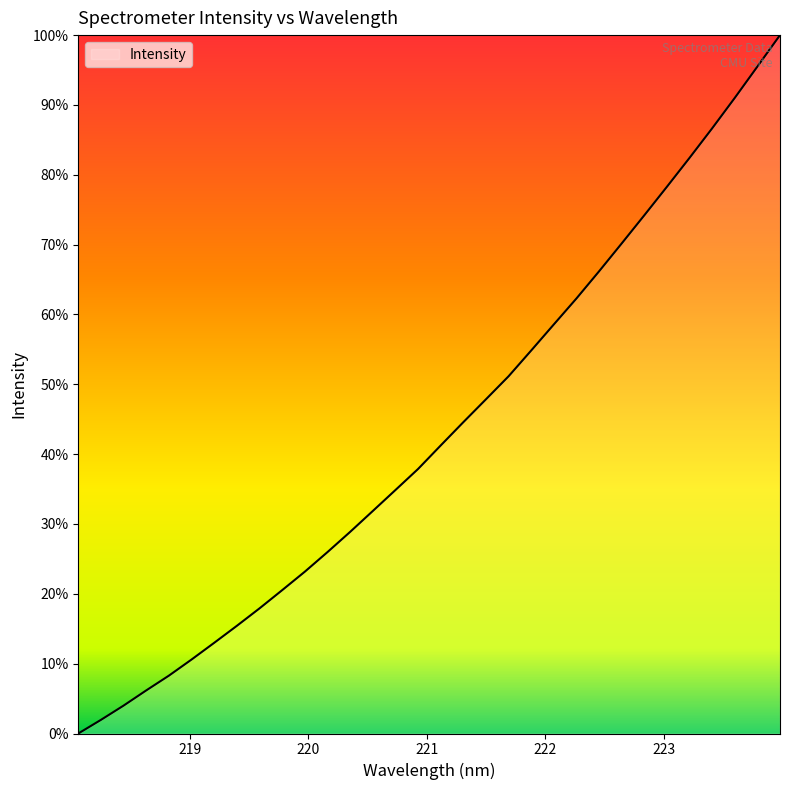

How many categories are shown in the chart?

32